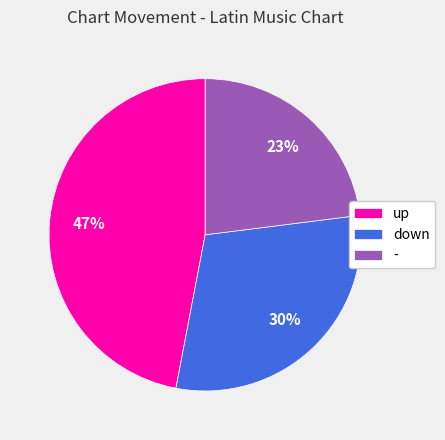

Do up and down together represent more than half of the pie?

Yes